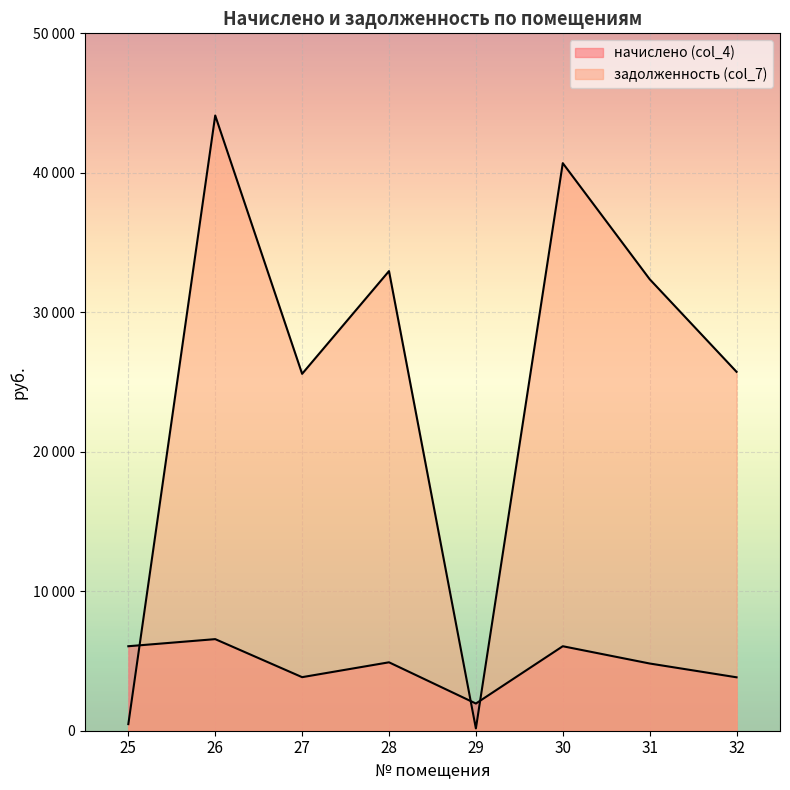

Which series has the largest range (max minus min)?

задолженность (col_7)